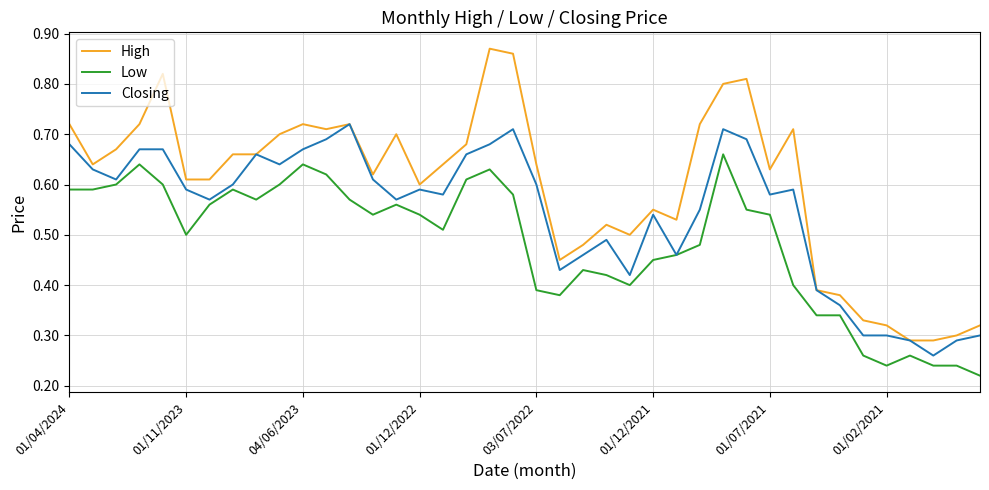

True or false: High and Low cross at least once.

False